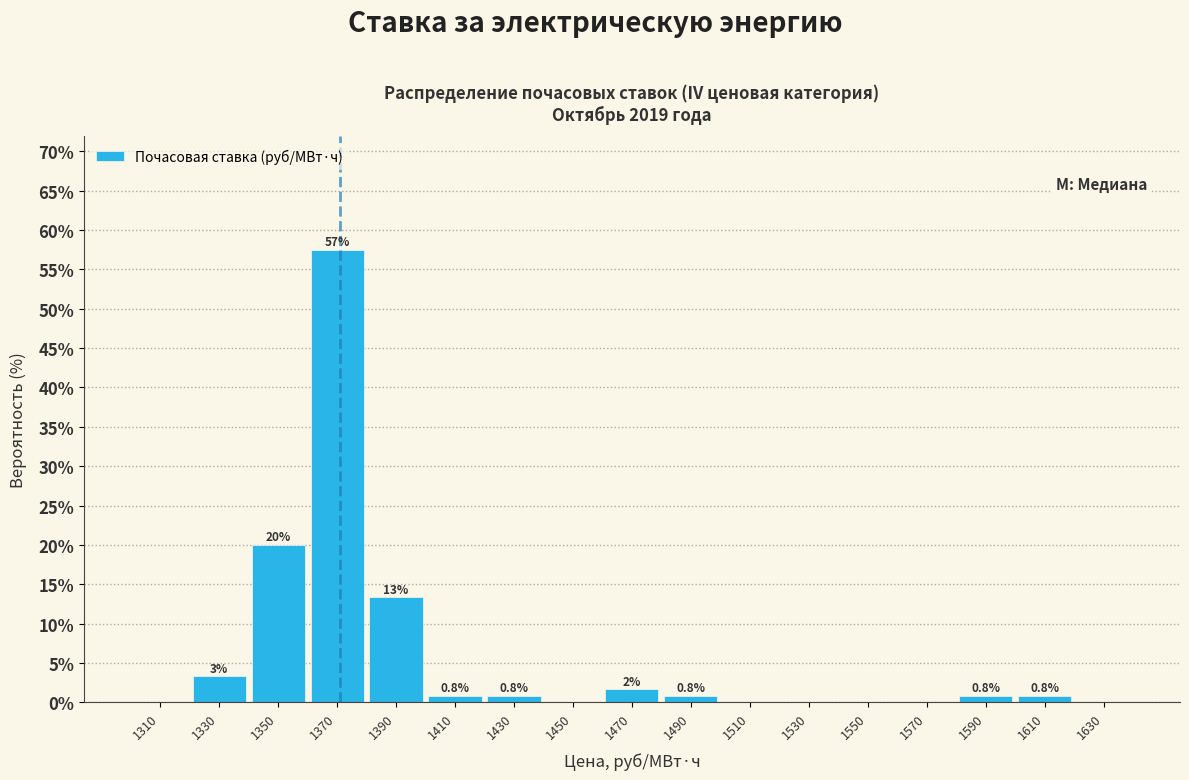

Over which range of the x-axis is the bar tallest?

1360 to 1380